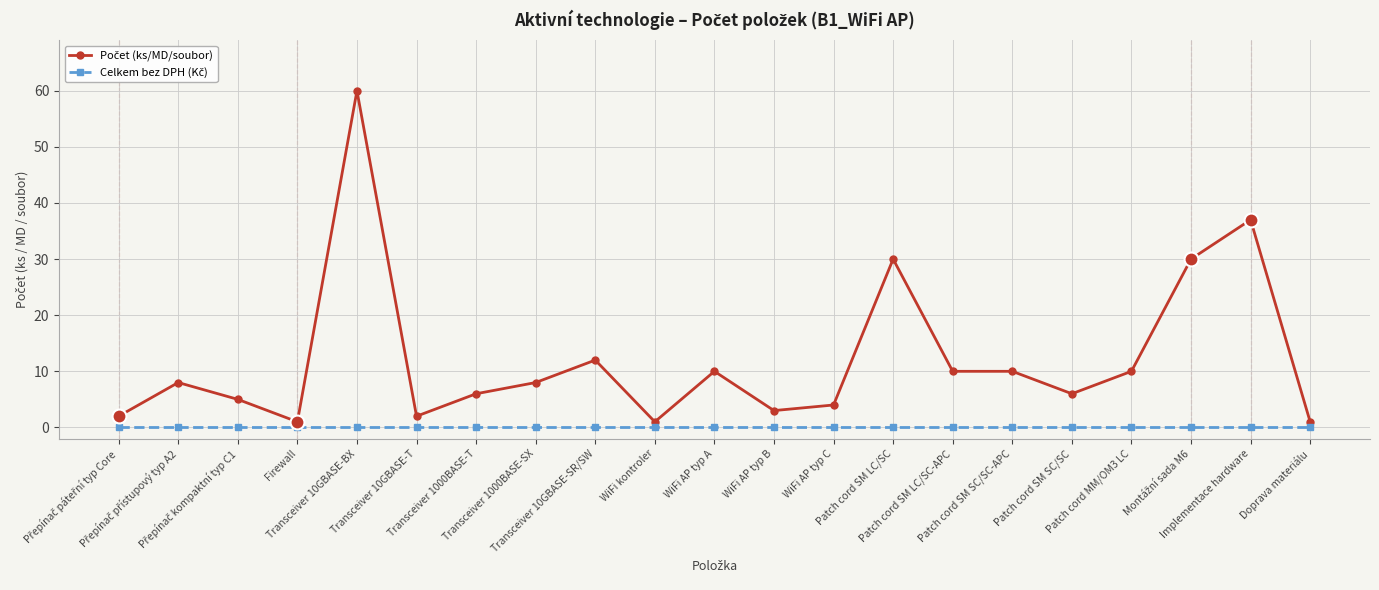

At how many categories does at least one series exceed 20?

4